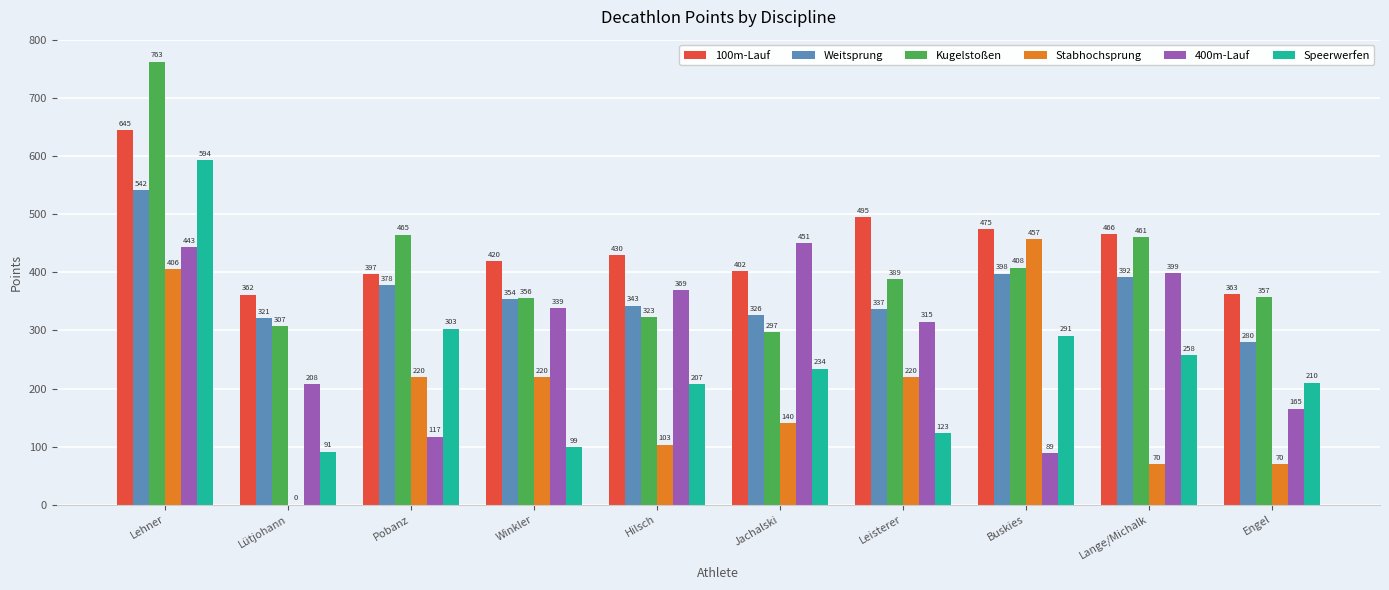

True or false: Speerwerfen has a value of 68 at Pobanz.

False